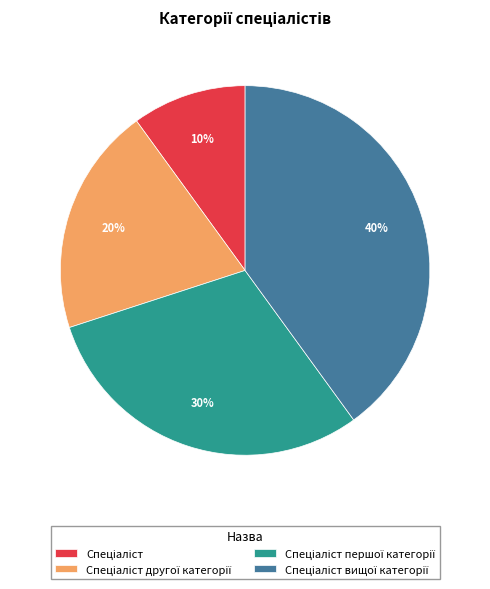

Does any single category account for the majority?

No